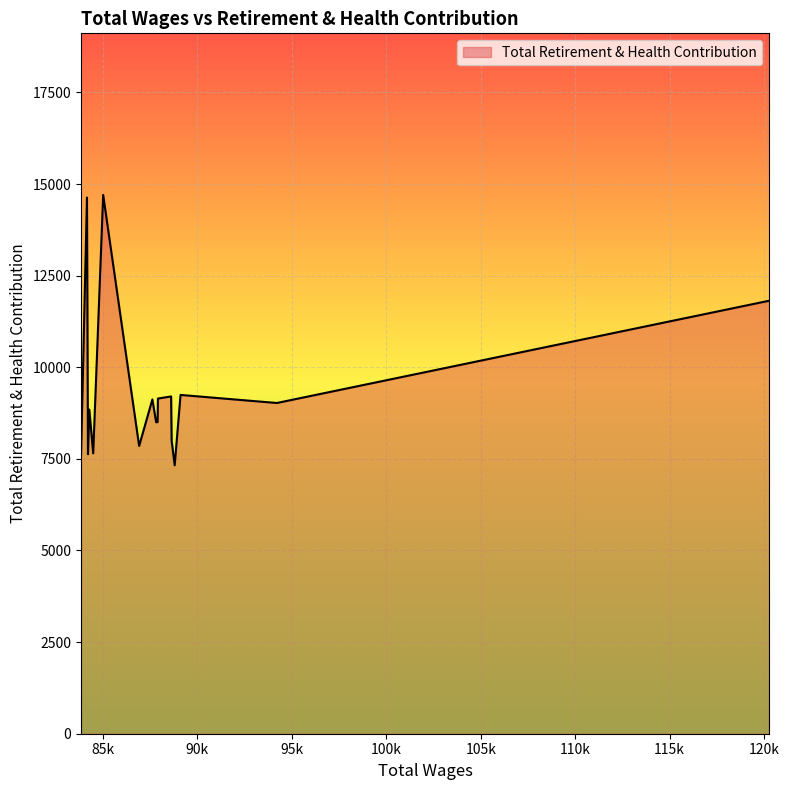

What is the change in value from 88641 to 87822?

+504